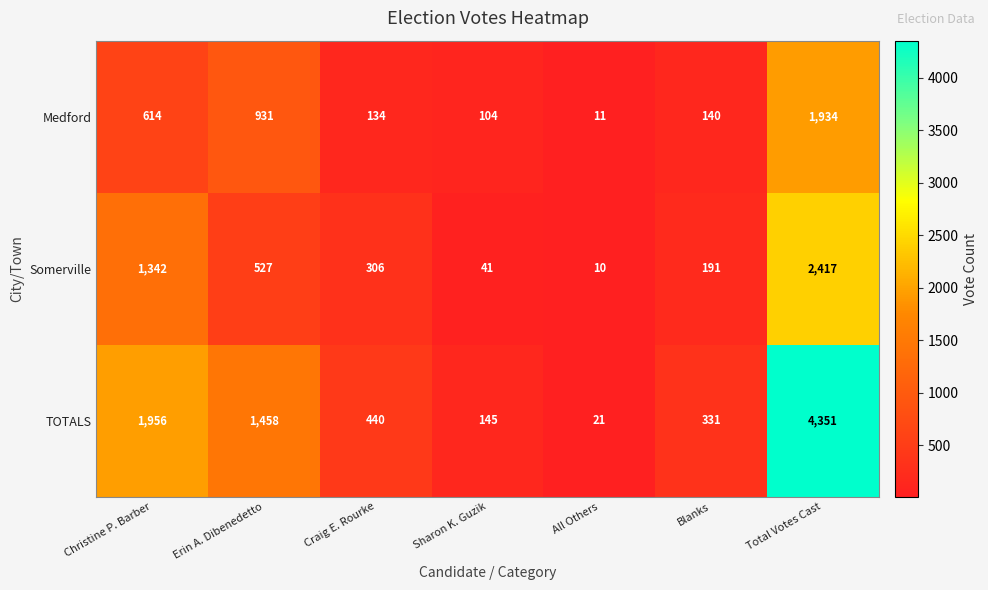

Rank the series by their maximum value, from highest to lowest.

TOTALS, Somerville, Medford